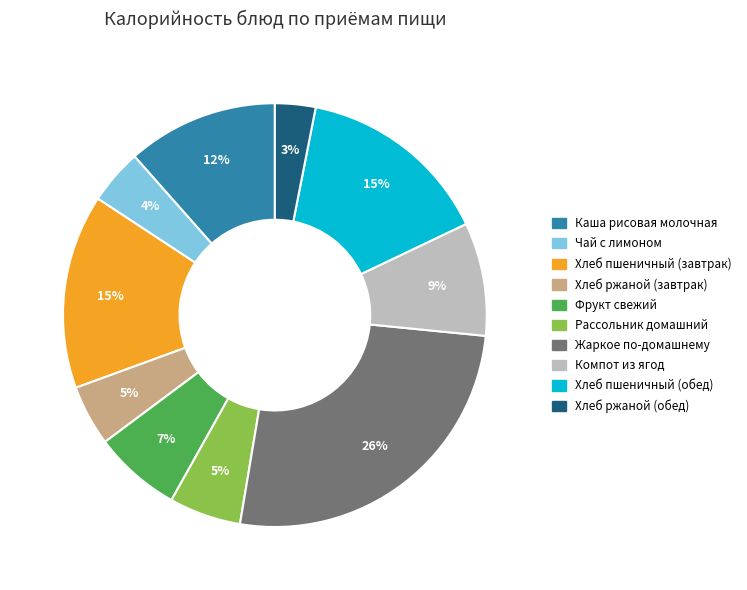

The Хлеб пшеничный (обед) slice represents 20% of the pie. True or false?

False